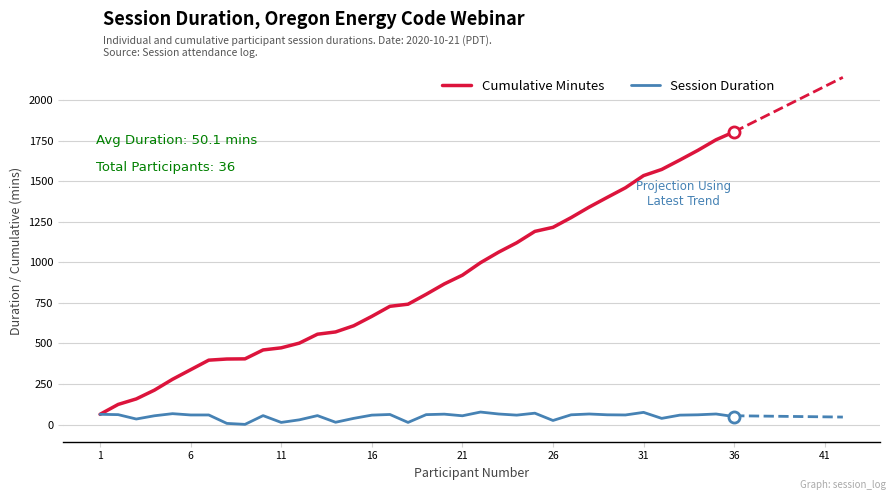

How many data points in Session Duration are less than 59?

18